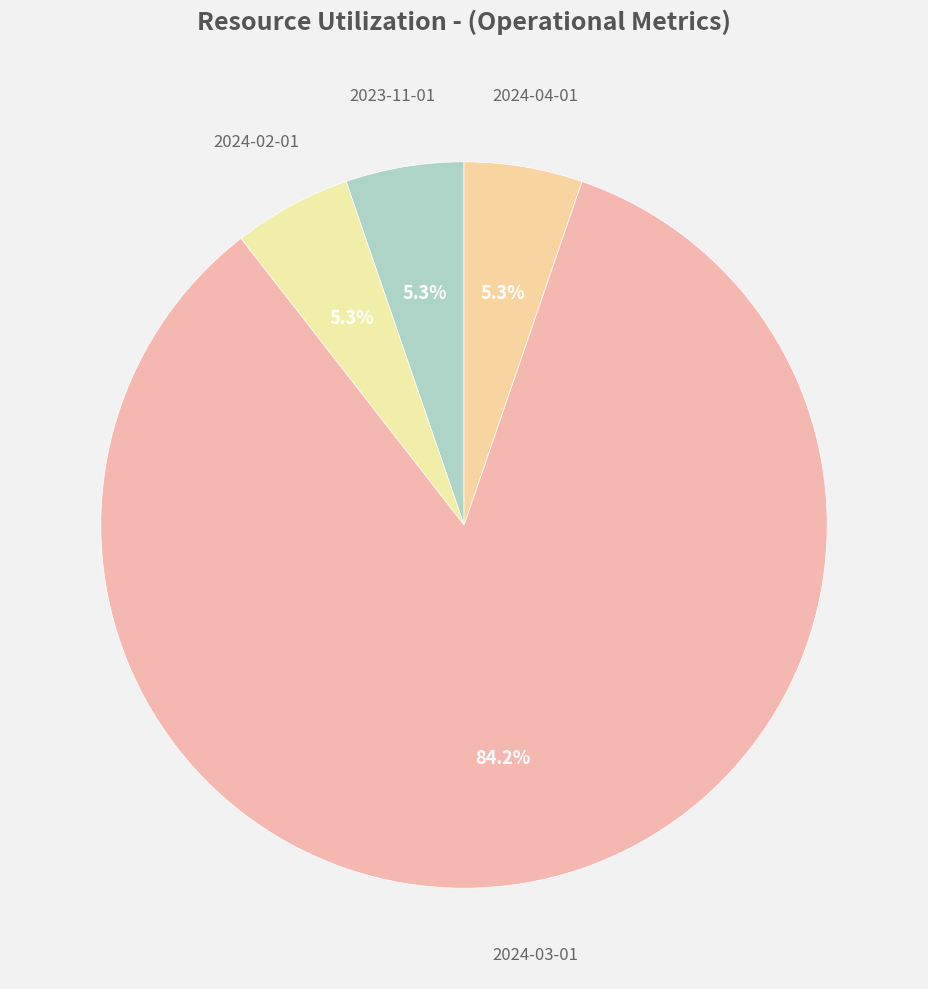

What percentage is the 2024-02-01 slice, to the nearest percent?

5%